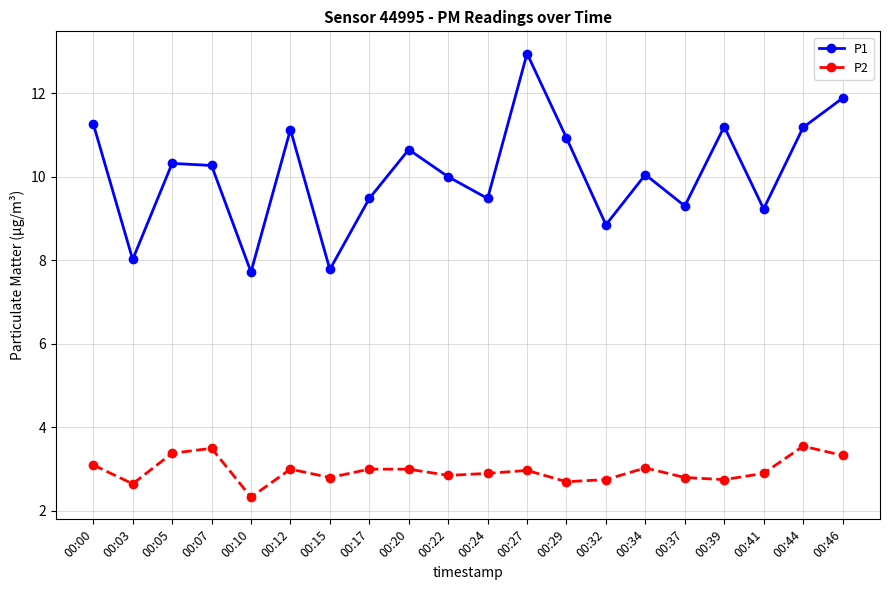

Which label corresponds to the smallest value in the chart?

00:10